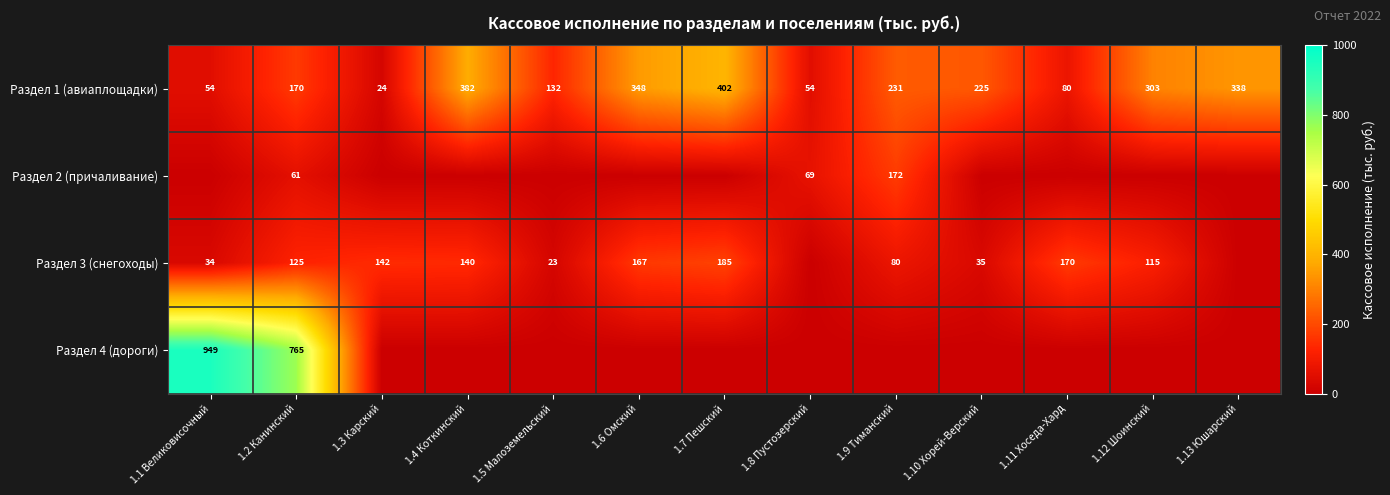

What is the sum of all Раздел 1 (авиаплощадки) values?

2743